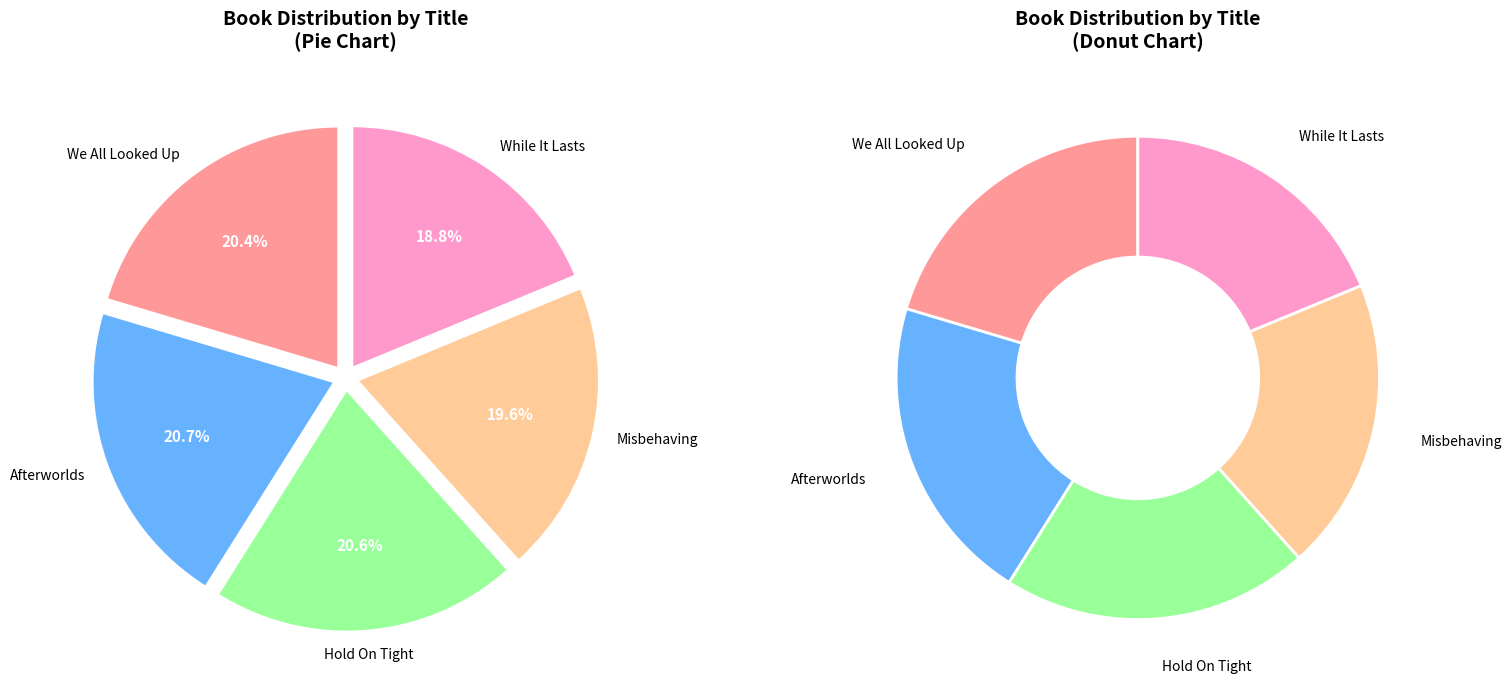

The Misbehaving slice represents 20% of the pie. True or false?

True